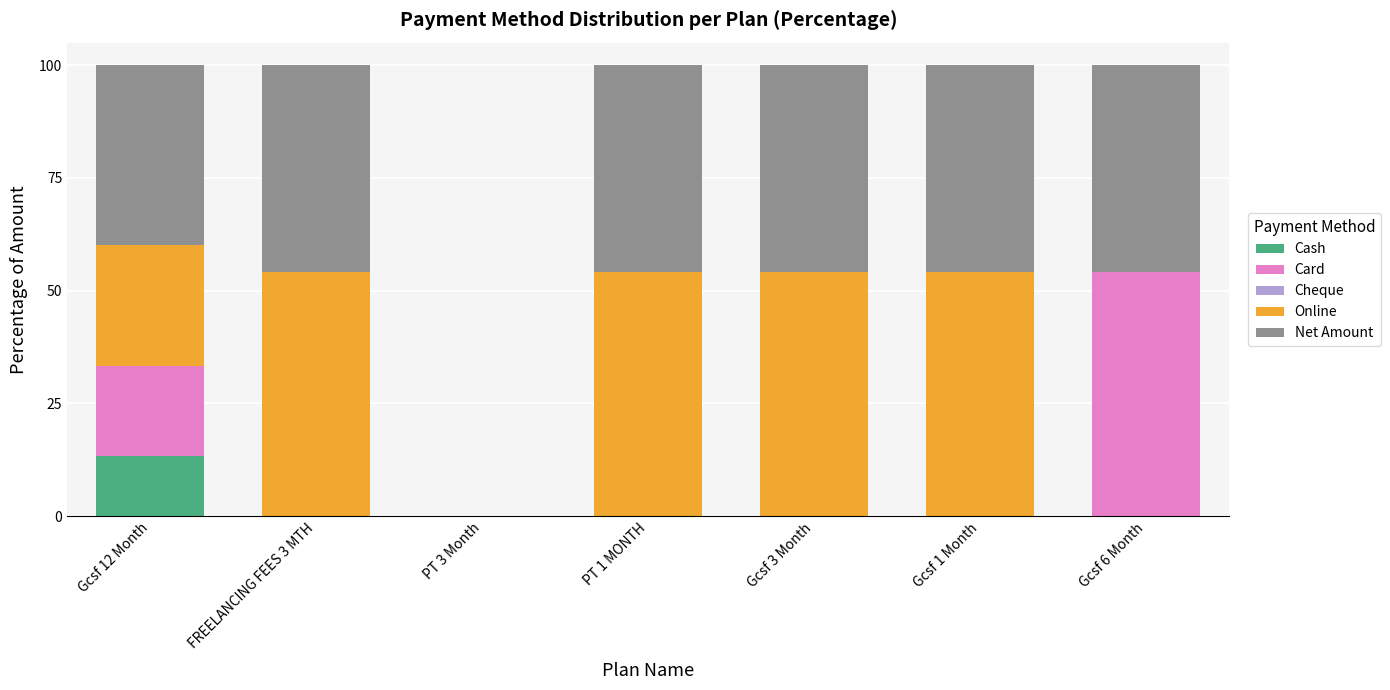

Which category has the highest value in the Cash series?

Gcsf 12 Month